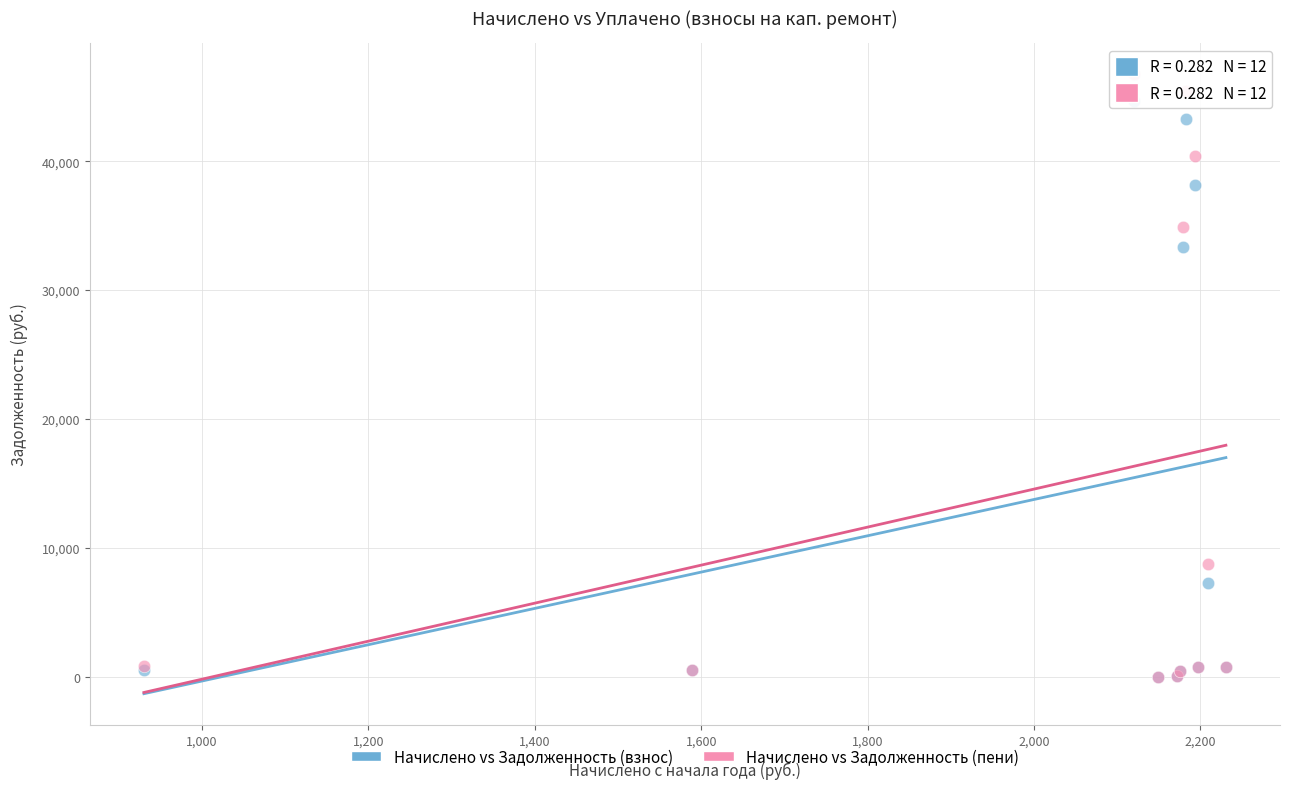

Which series contains the highest Y value?

Начислено vs Задолженность (пени)